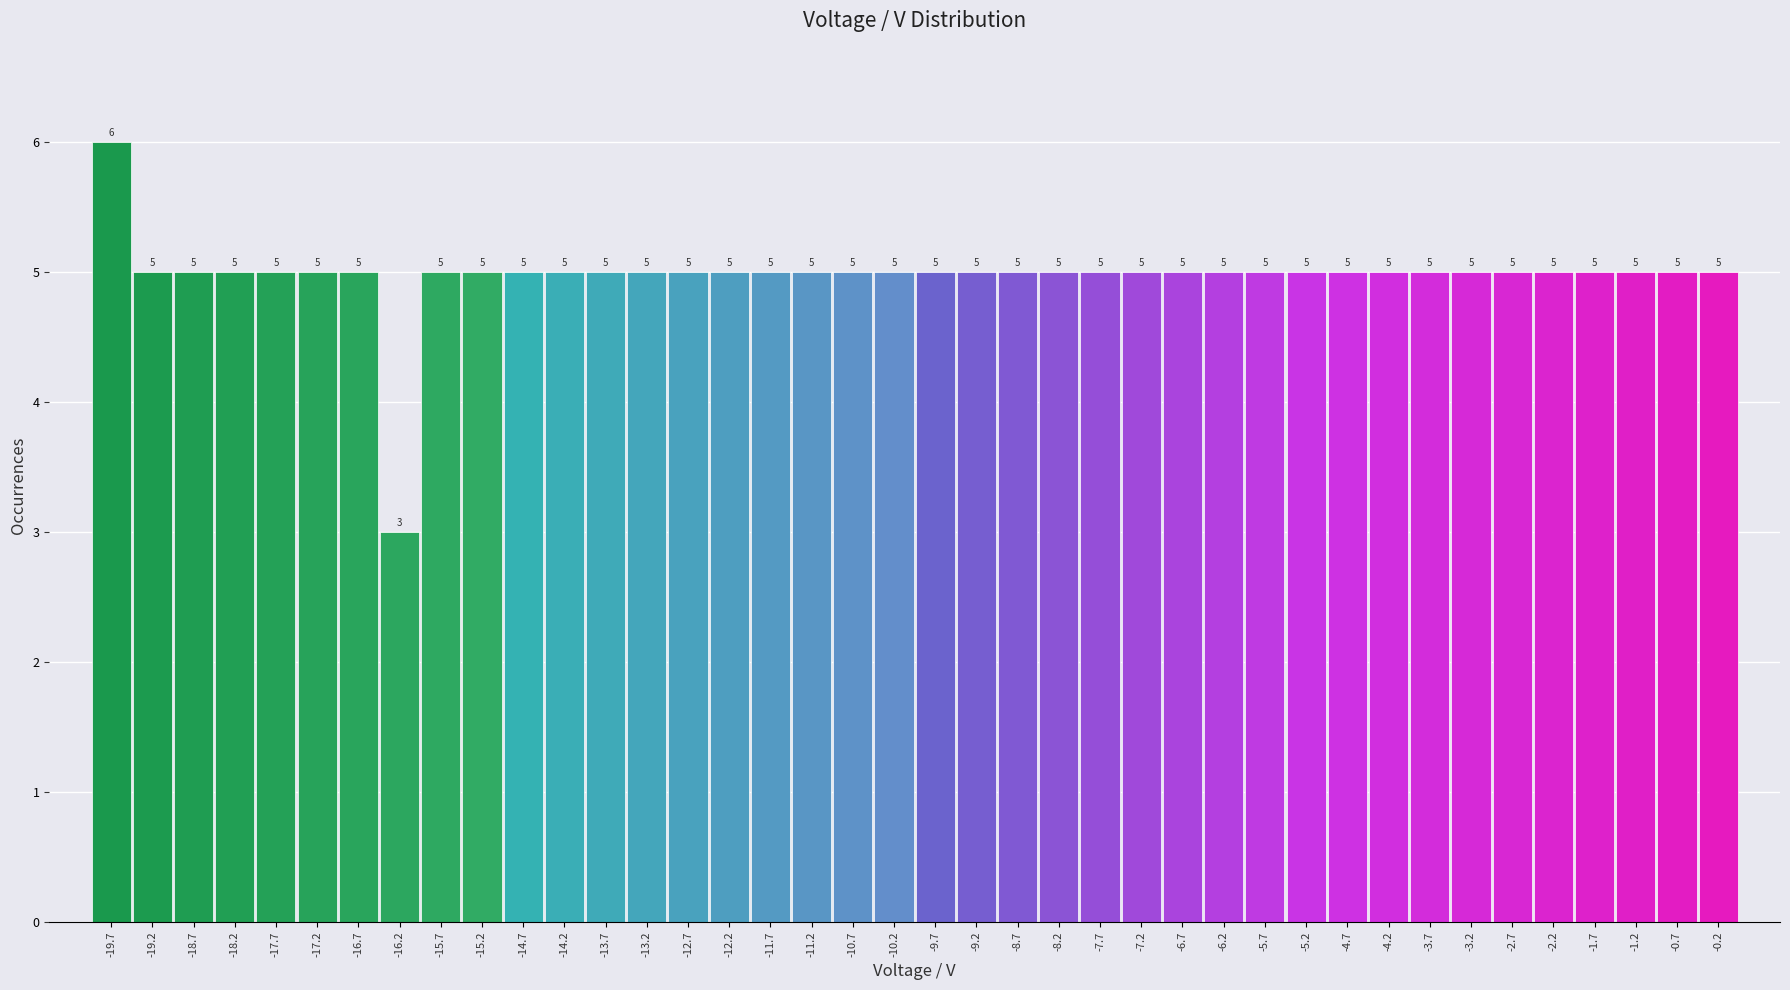

Reading left to right, transcribe this chart: for each bar, give the range it covers on the x-axis and its height. The bar edges are not printed on the chart, so give them approximately, as read against the axis.

-20.0 to -19.5: 6
-19.5 to -19.0: 5
-19.0 to -18.5: 5
-18.5 to -18.0: 5
-18.0 to -17.5: 5
-17.5 to -17.0: 5
-17.0 to -16.5: 5
-16.5 to -16.0: 3
-16.0 to -15.5: 5
-15.5 to -15.0: 5
-15.0 to -14.5: 5
-14.5 to -14.0: 5
-14.0 to -13.5: 5
-13.5 to -13.0: 5
-13.0 to -12.5: 5
-12.5 to -12.0: 5
-12.0 to -11.5: 5
-11.5 to -11.0: 5
-11.0 to -10.5: 5
-10.5 to -10.0: 5
-10.0 to -9.5: 5
-9.5 to -9.0: 5
-9.0 to -8.5: 5
-8.5 to -8.0: 5
-8.0 to -7.5: 5
-7.5 to -7.0: 5
-7.0 to -6.5: 5
-6.5 to -6.0: 5
-6.0 to -5.5: 5
-5.5 to -5.0: 5
-5.0 to -4.5: 5
-4.5 to -4.0: 5
-4.0 to -3.5: 5
-3.5 to -3.0: 5
-3.0 to -2.5: 5
-2.5 to -2.0: 5
-2.0 to -1.5: 5
-1.5 to -1.0: 5
-1.0 to -0.5: 5
-0.5 to 0.0: 5